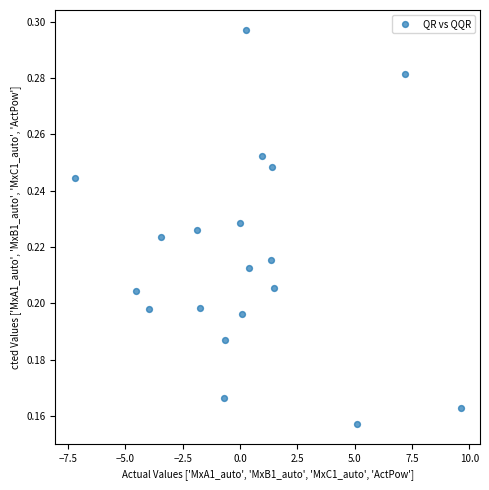

What is the range of X values (max minus min)?

16.8